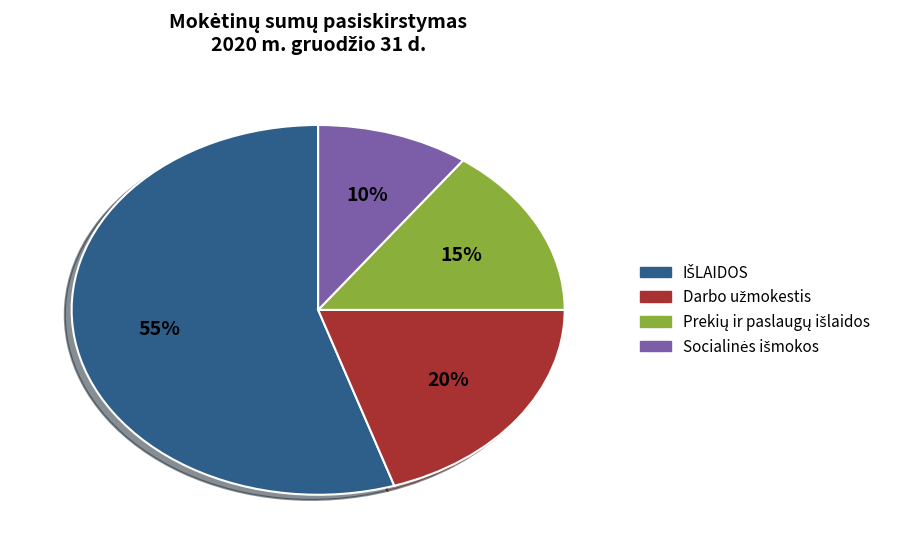

Is there any slice that represents more than half of the pie?

Yes